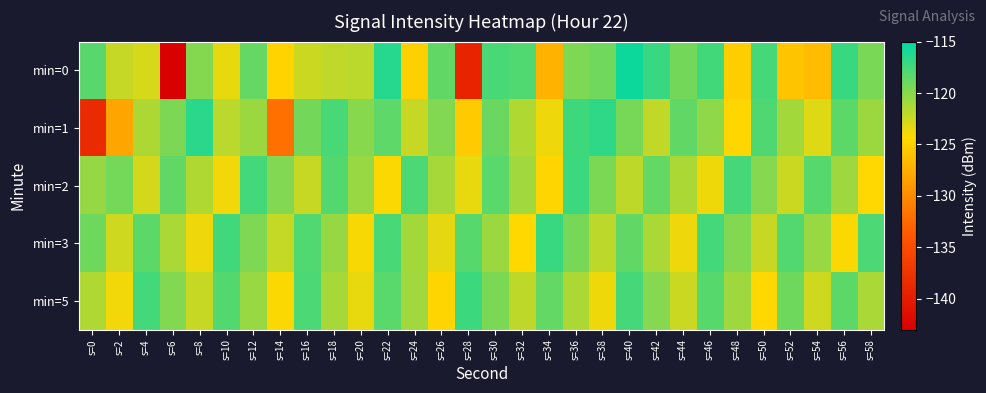

What is the spread (max minus min) of values at s=24?

7.1